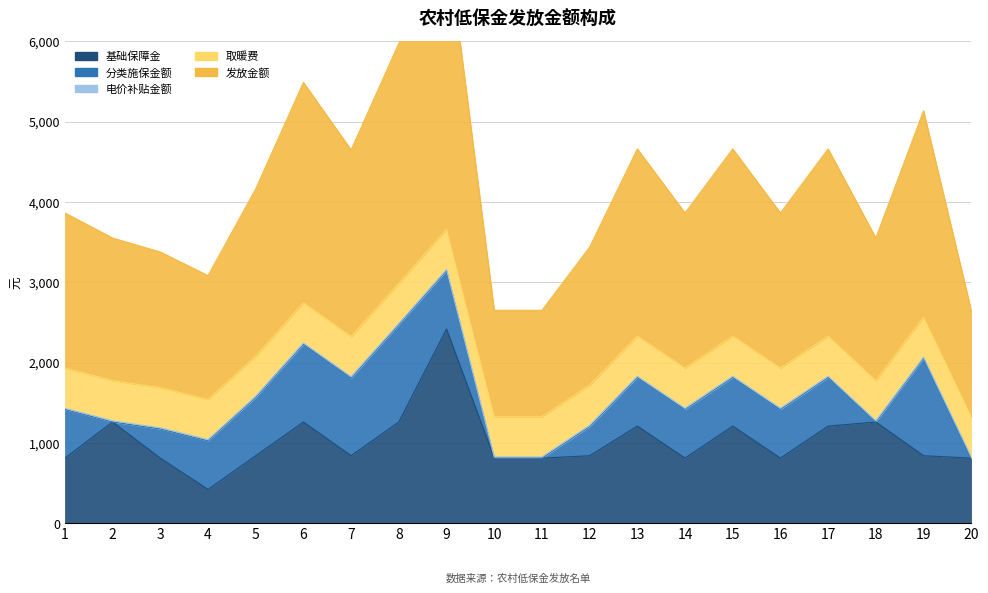

At which category does 发放金额 reach its first local peak?

6